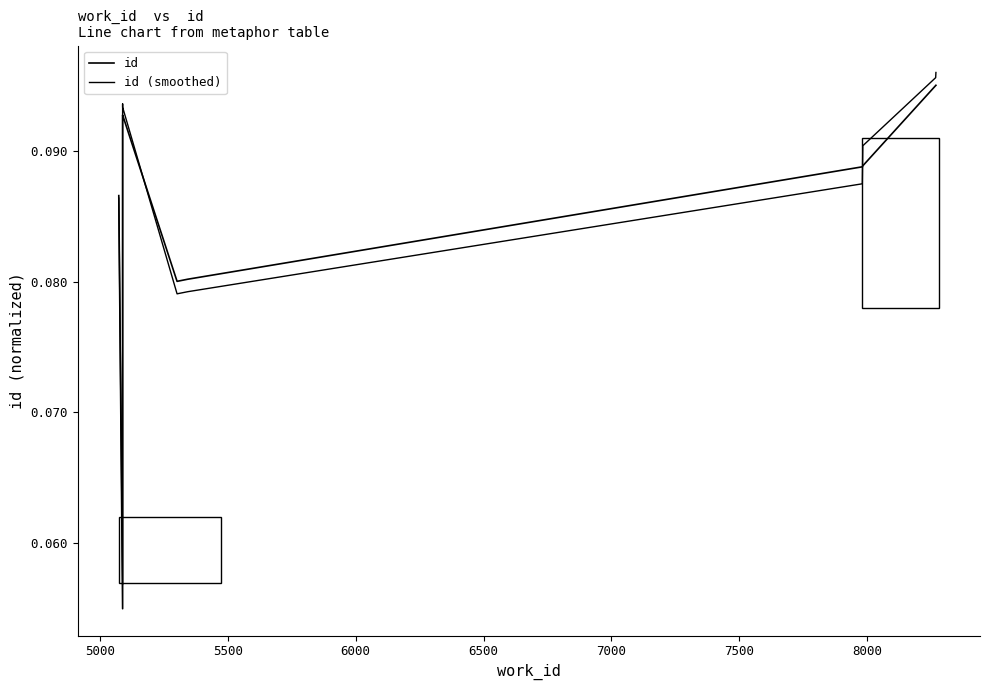

List the series in order of their peak value, highest first.

id (smoothed), id